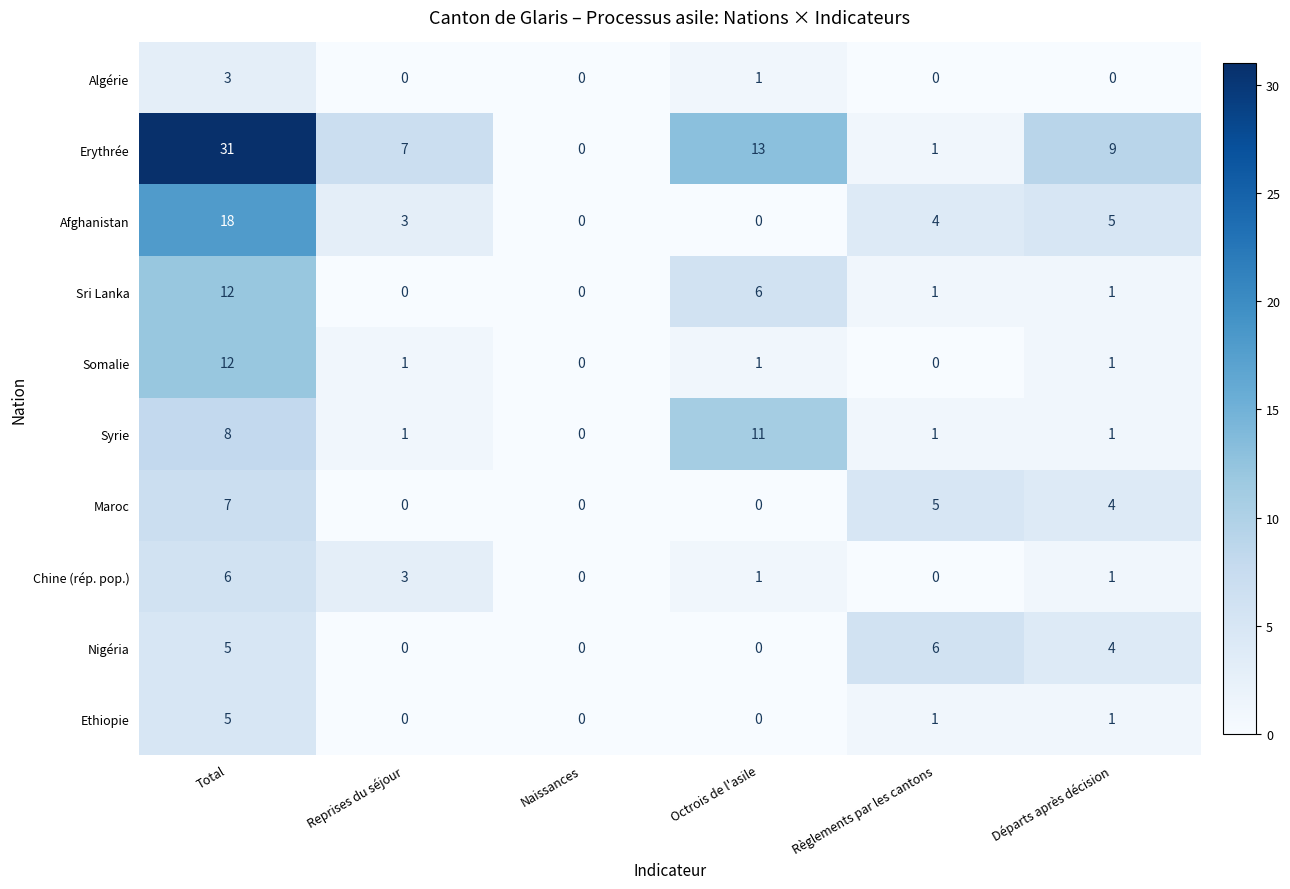

What is the difference between the maximum and minimum values in the Erythrée series?

31